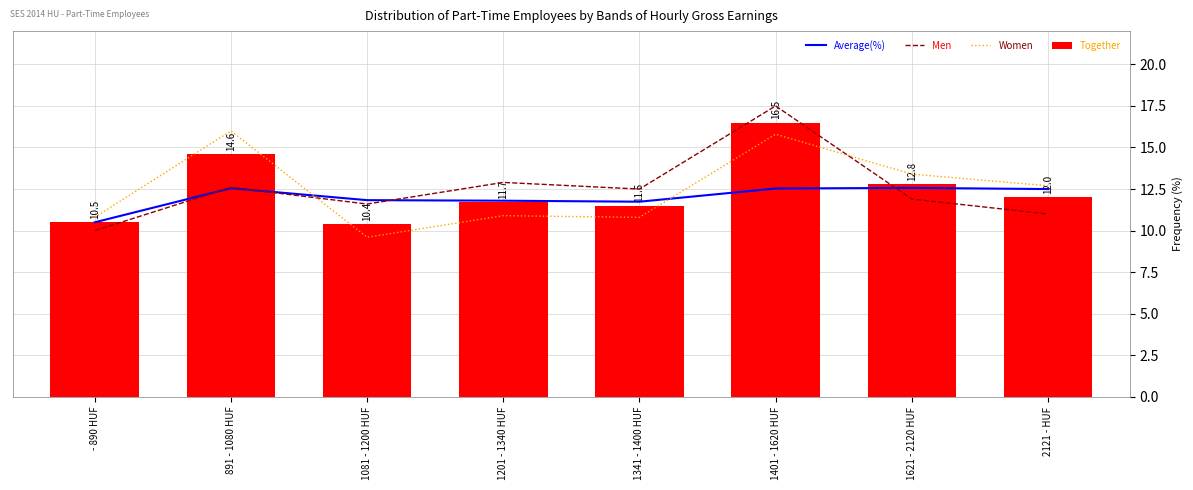

What are all the series names shown in the legend?

Average(%), Men, Women, Together